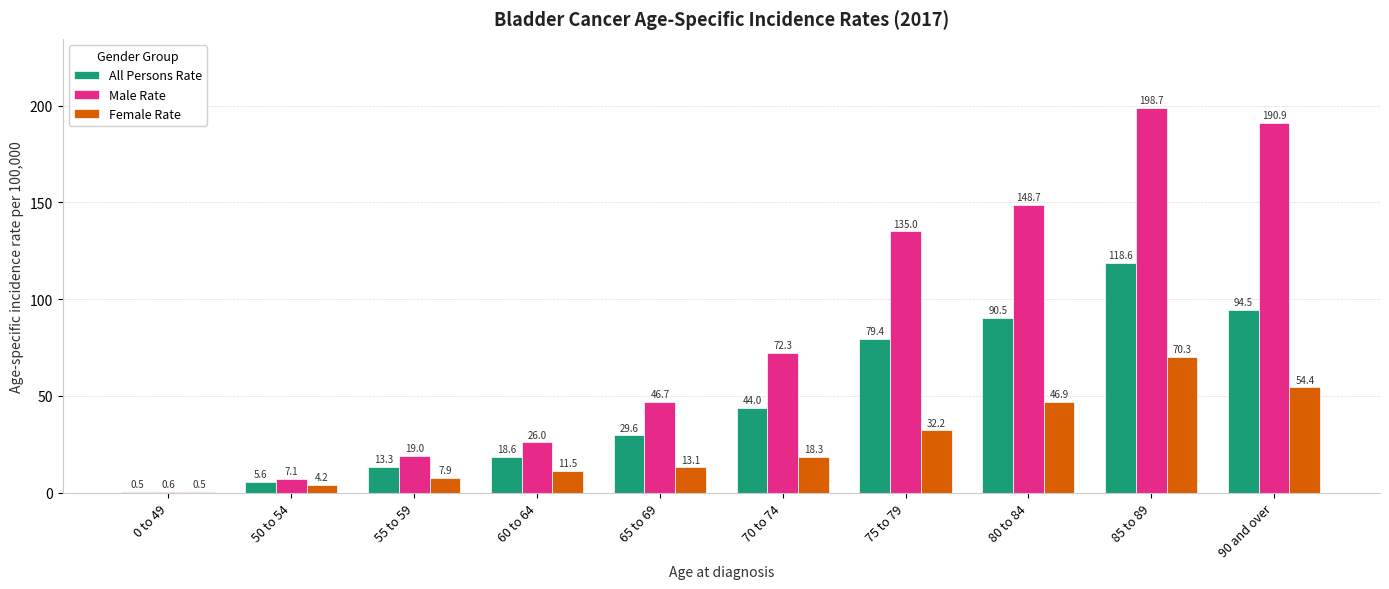

The value of Male Rate at 75 to 79 is 61.8. True or false?

False